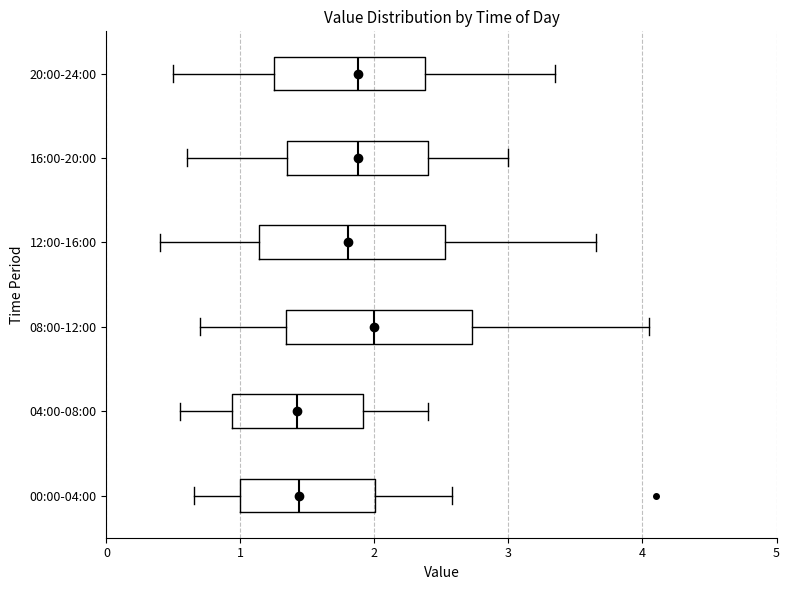

Reading bottom to top, read every box against the x-axis: the position of its median line, the range the box covers, and the ends of its whiskers. The values are not printed on the chart, so give them approximately, as read against the axis.

00:00-04:00: median 1.4, box 1.0 to 2.0, whiskers 0.7 to 2.6
04:00-08:00: median 1.4, box 0.9 to 1.9, whiskers 0.6 to 2.4
08:00-12:00: median 2.0, box 1.3 to 2.7, whiskers 0.7 to 4.1
12:00-16:00: median 1.8, box 1.1 to 2.5, whiskers 0.4 to 3.7
16:00-20:00: median 1.9, box 1.4 to 2.4, whiskers 0.6 to 3.0
20:00-24:00: median 1.9, box 1.3 to 2.4, whiskers 0.5 to 3.4